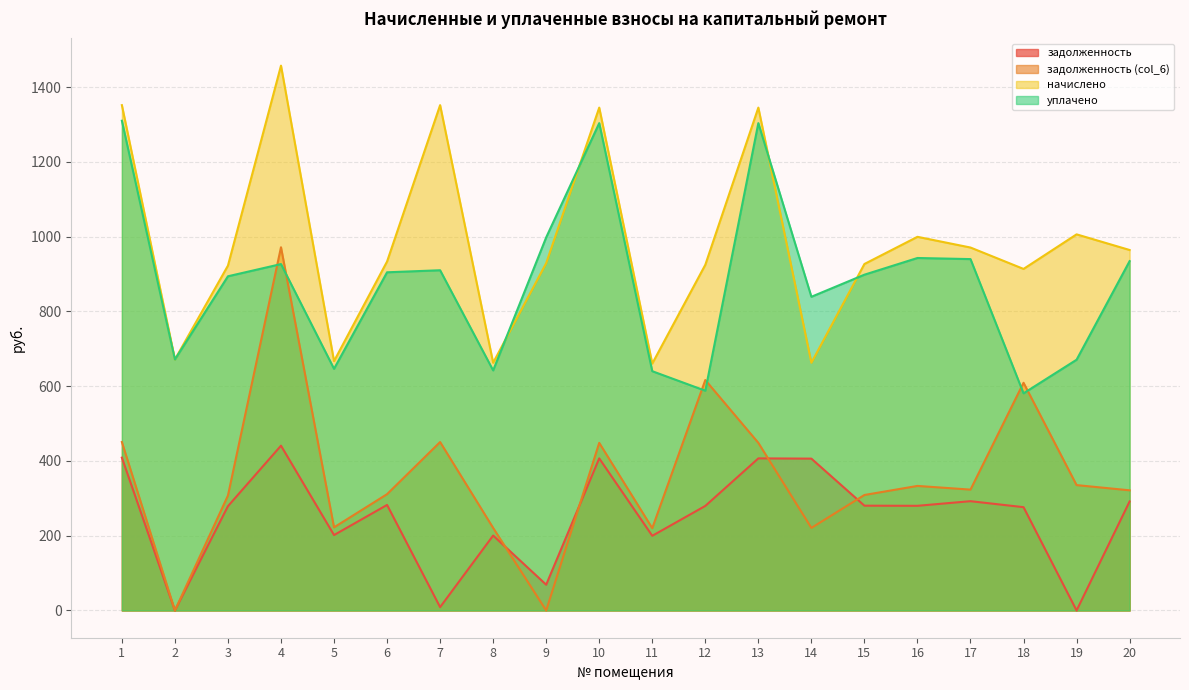

Reading left to right, list all the values displayed in this chart.

задолженность: 408.9	0.0	279.1	440.9	201.8	282.4	8.9	200.5	69.0	406.9	199.8	279.7	406.9	406.3	280.4	280.1	292.4	276.4	0.0	291.7
задолженность (col_6): 450.7	0.0	307.6	971.8	222.4	311.2	450.7	220.9	0.0	448.5	220.2	616.6	448.5	220.9	309.0	333.2	323.4	609.2	335.4	321.5
начислено: 1352.0	671.6	922.6	1457.7	667.2	933.7	1352.0	662.8	929.2	1345.4	660.6	924.8	1345.4	662.8	927.0	999.7	971.1	913.8	1006.3	964.5
уплачено: 1310.3	671.6	894.1	926.8	646.6	904.8	910.3	642.3	998.2	1303.9	640.2	588.0	1303.9	839.3	898.4	943.1	940.1	581.0	670.9	934.7